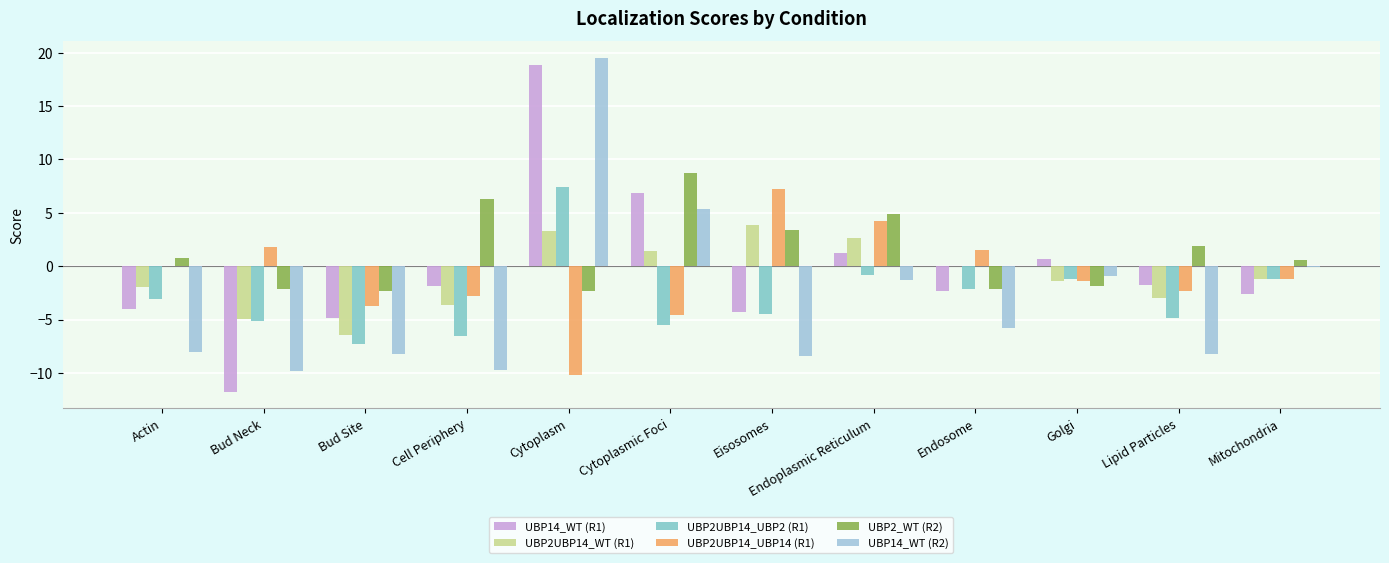

Rank the categories by UBP14_WT (R2) value from highest to lowest.

Cytoplasm, Cytoplasmic Foci, Mitochondria, Golgi, Endoplasmic Reticulum, Endosome, Actin, Bud Site, Lipid Particles, Eisosomes, Cell Periphery, Bud Neck